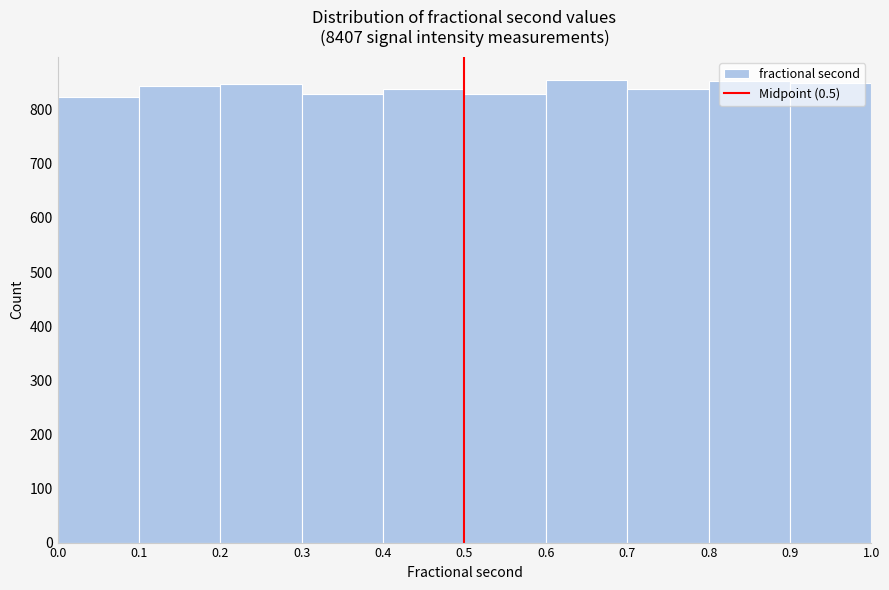

What is the height of the bar covering 0.2 to 0.3 on the x-axis? The values are not printed on the chart, so give them approximately, as read against the axis.

850